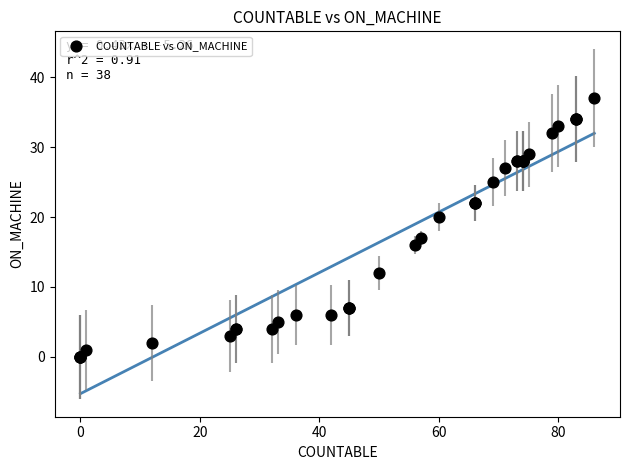

What Y value in the scatter plot is closest to 18?

17